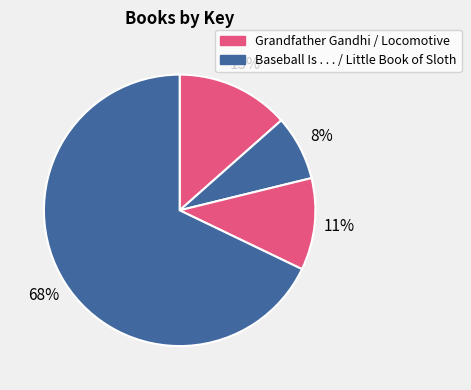

Count the number of slices in the pie.

4